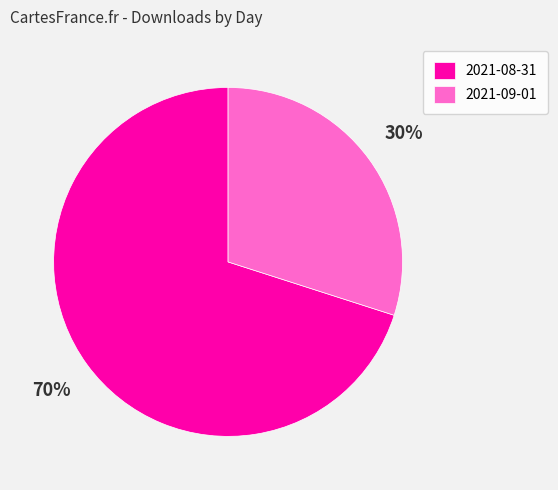

Combined, do 2021-09-01 and 2021-08-31 account for over 50%?

Yes